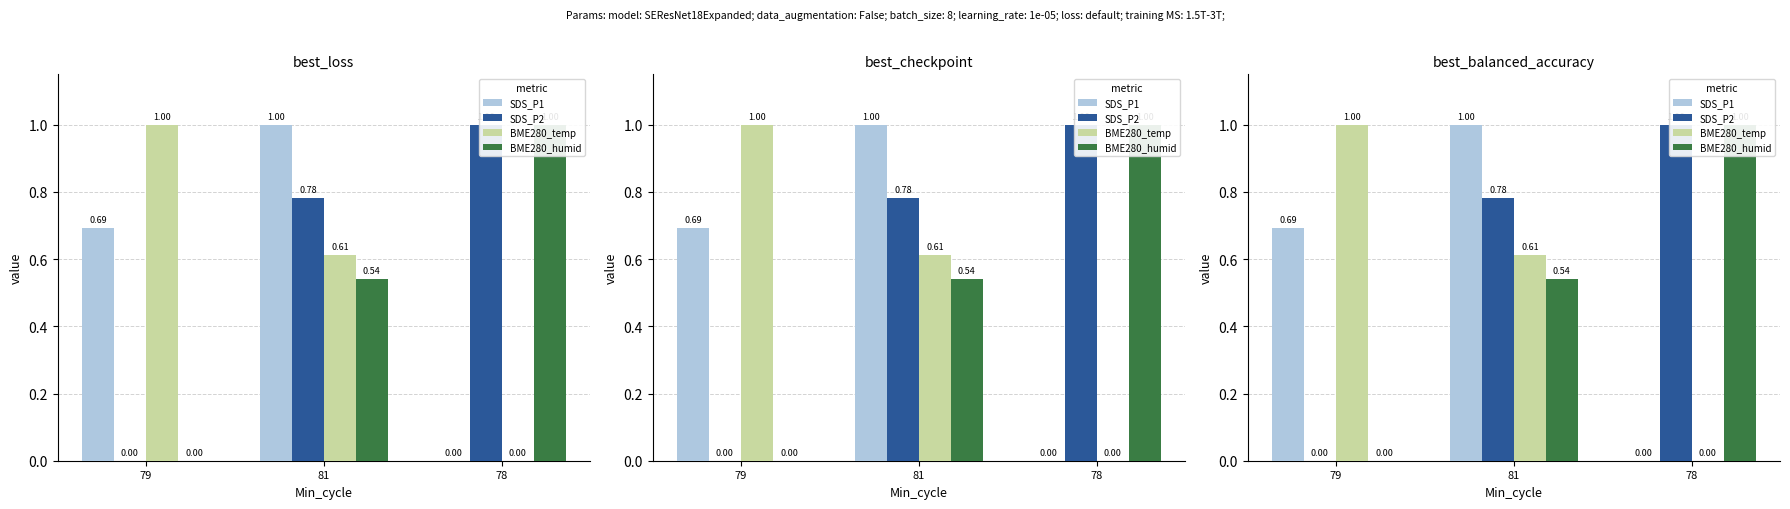

Reading left to right, transcribe all the data shown in this chart.

SDS_P1: 79=0.7	81=1.0	78=0.0
SDS_P2: 79=0.0	81=0.8	78=1.0
BME280_temp: 79=1.0	81=0.6	78=0.0
BME280_humid: 79=0.0	81=0.5	78=1.0